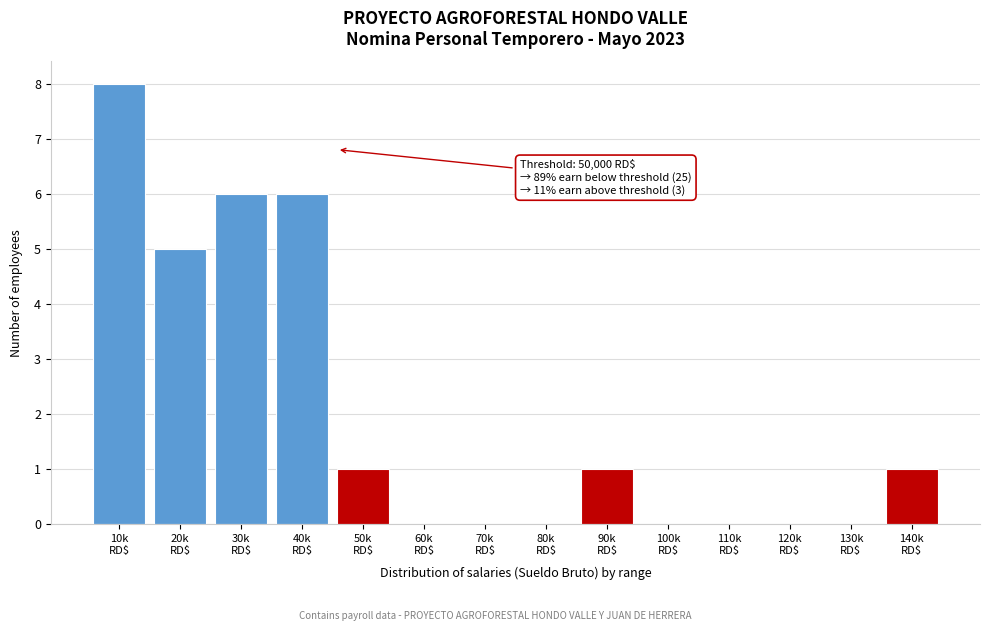

What is the sum of all values?

28